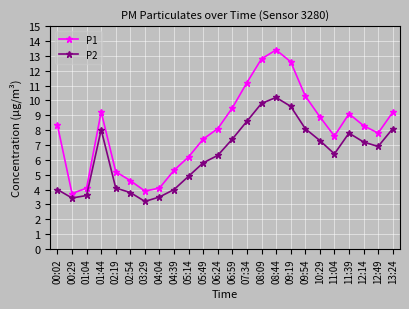

What is the difference between the maximum and minimum values in the P2 series?

7.0